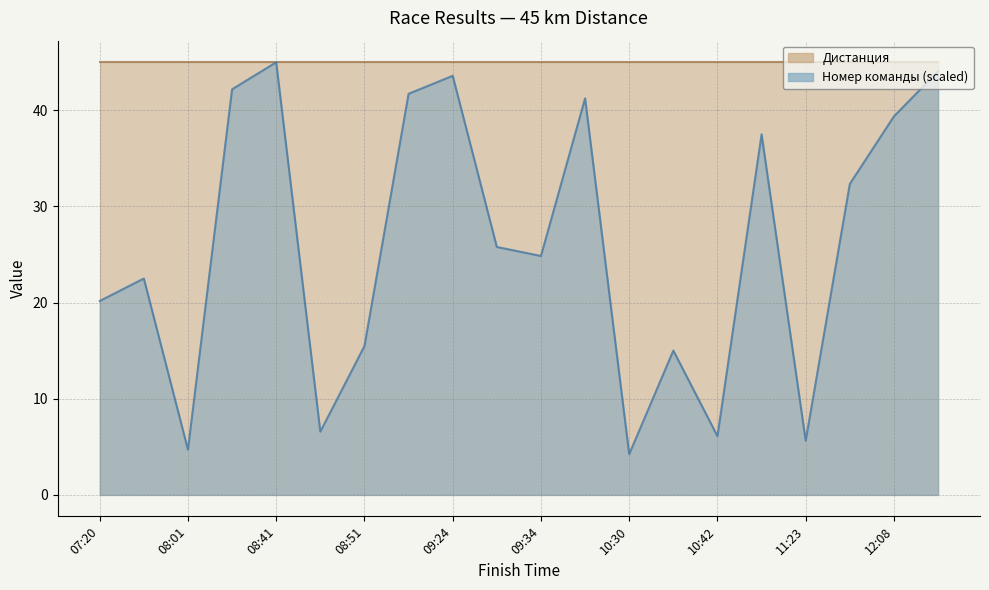

What is the label of the 9th point from the right?

09:44